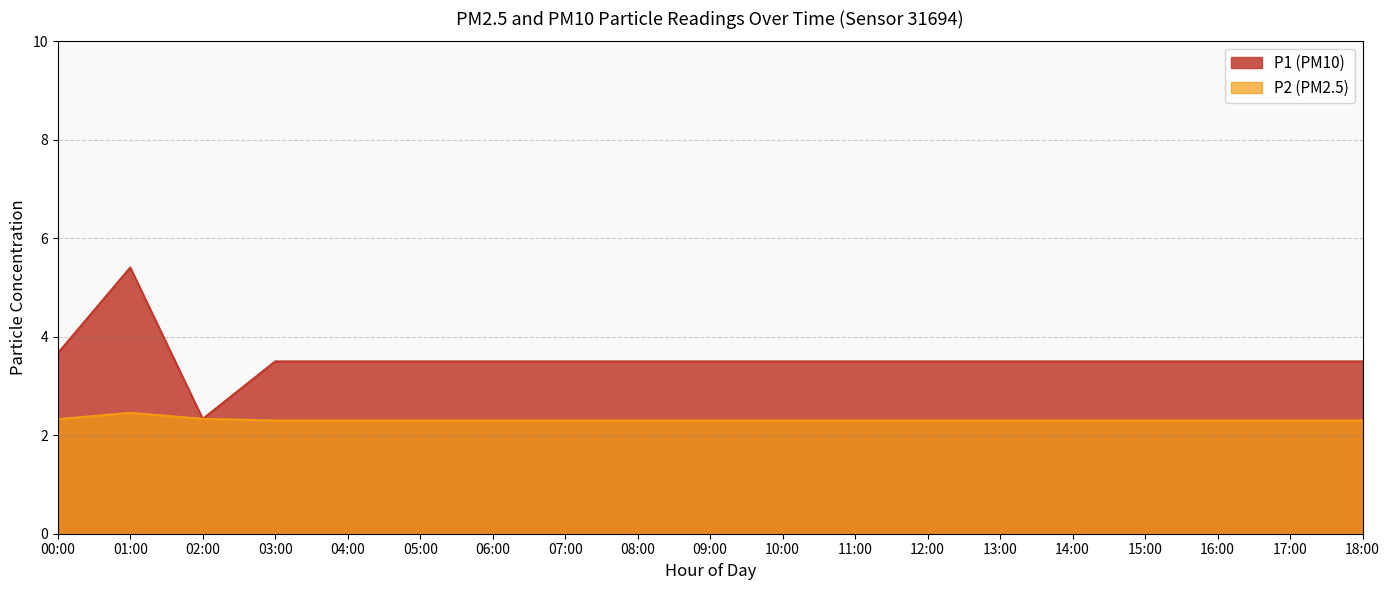

What is the label of the 16th point from the right?

03:00